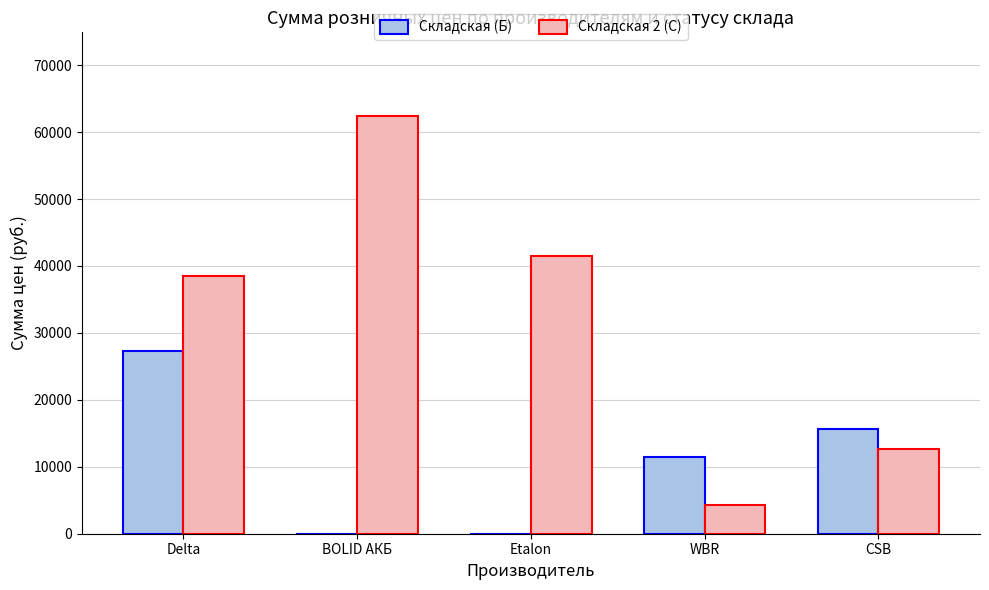

At which category does the chart reach its peak across all series?

BOLID АКБ